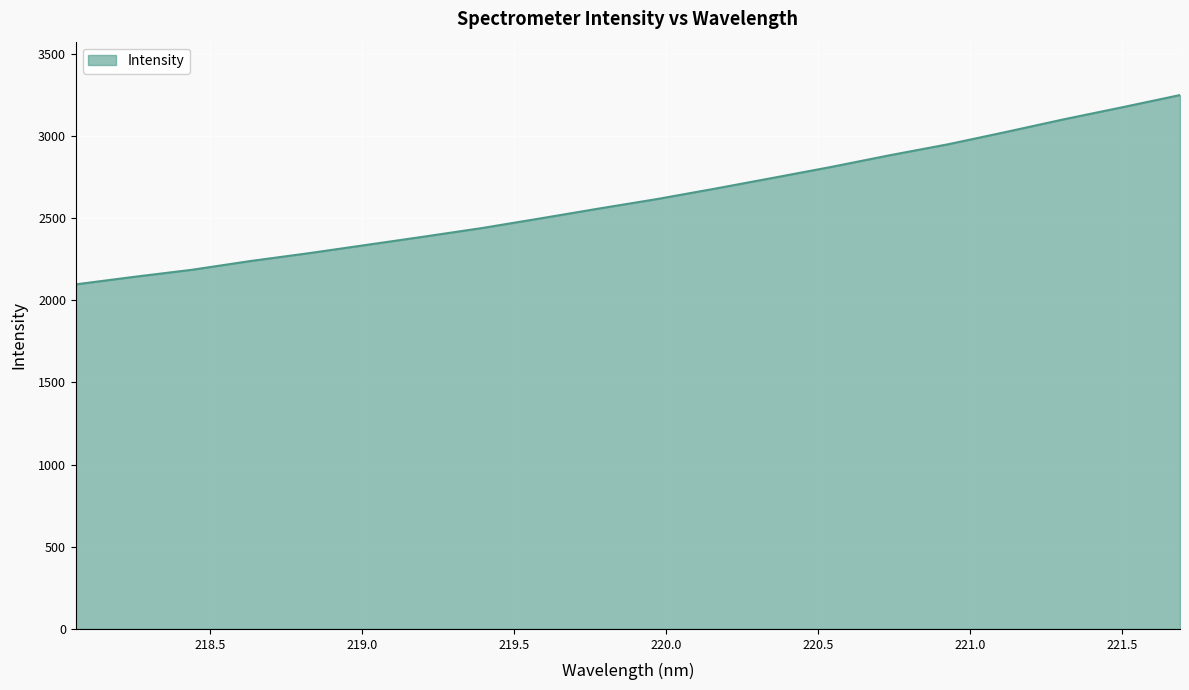

What is the smallest value displayed?

2097.2